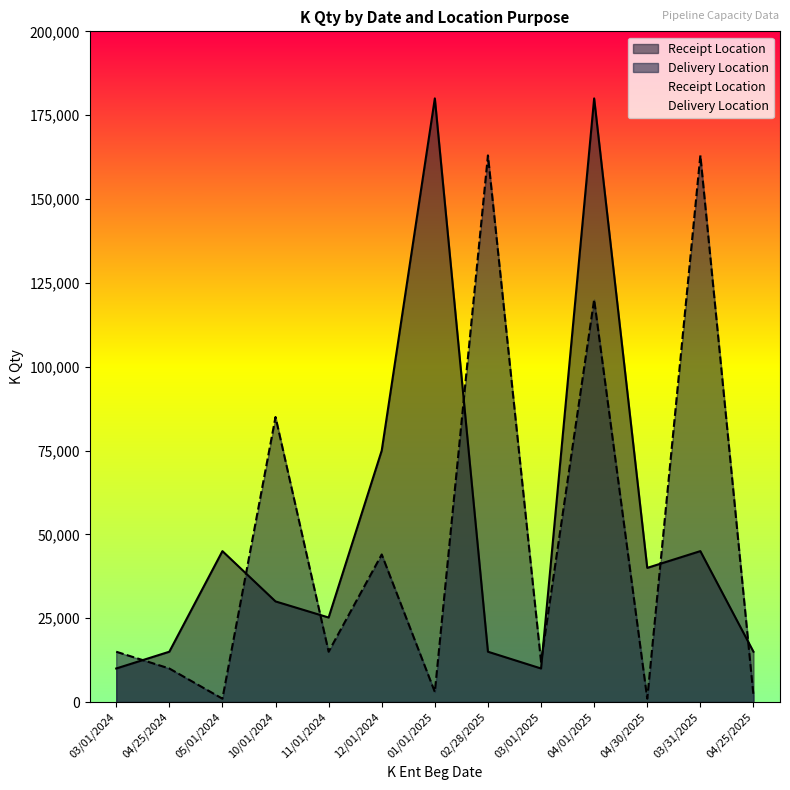

What is the sum of all Delivery Location values?

634000